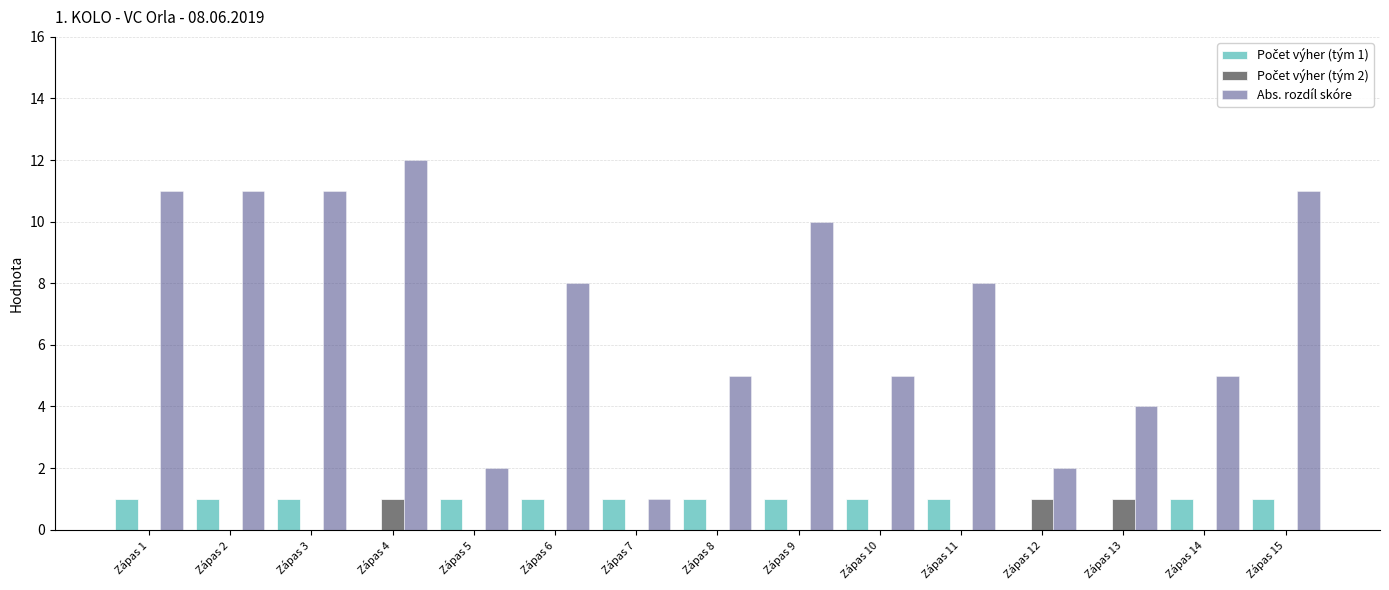

Which series has the largest total across all categories?

Abs. rozdíl skóre